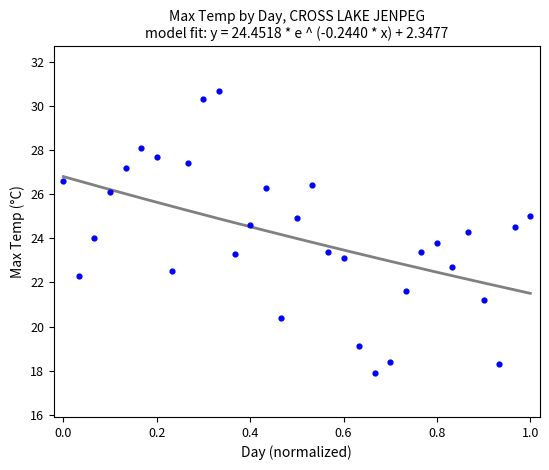

What is the range of X values (max minus min)?

1.0